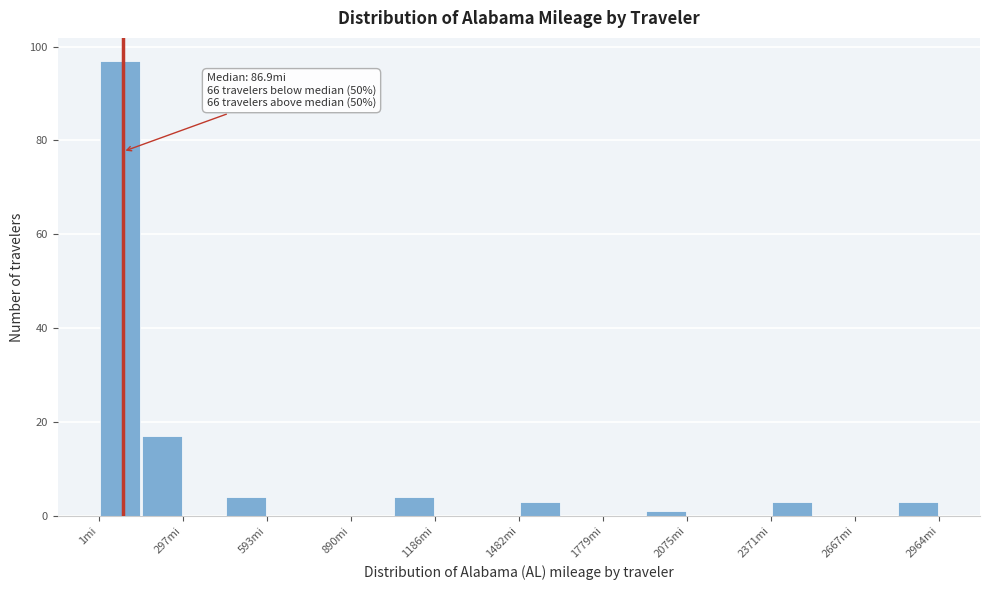

Read against the x-axis, roughly where is the centre of the tallest bar?

100